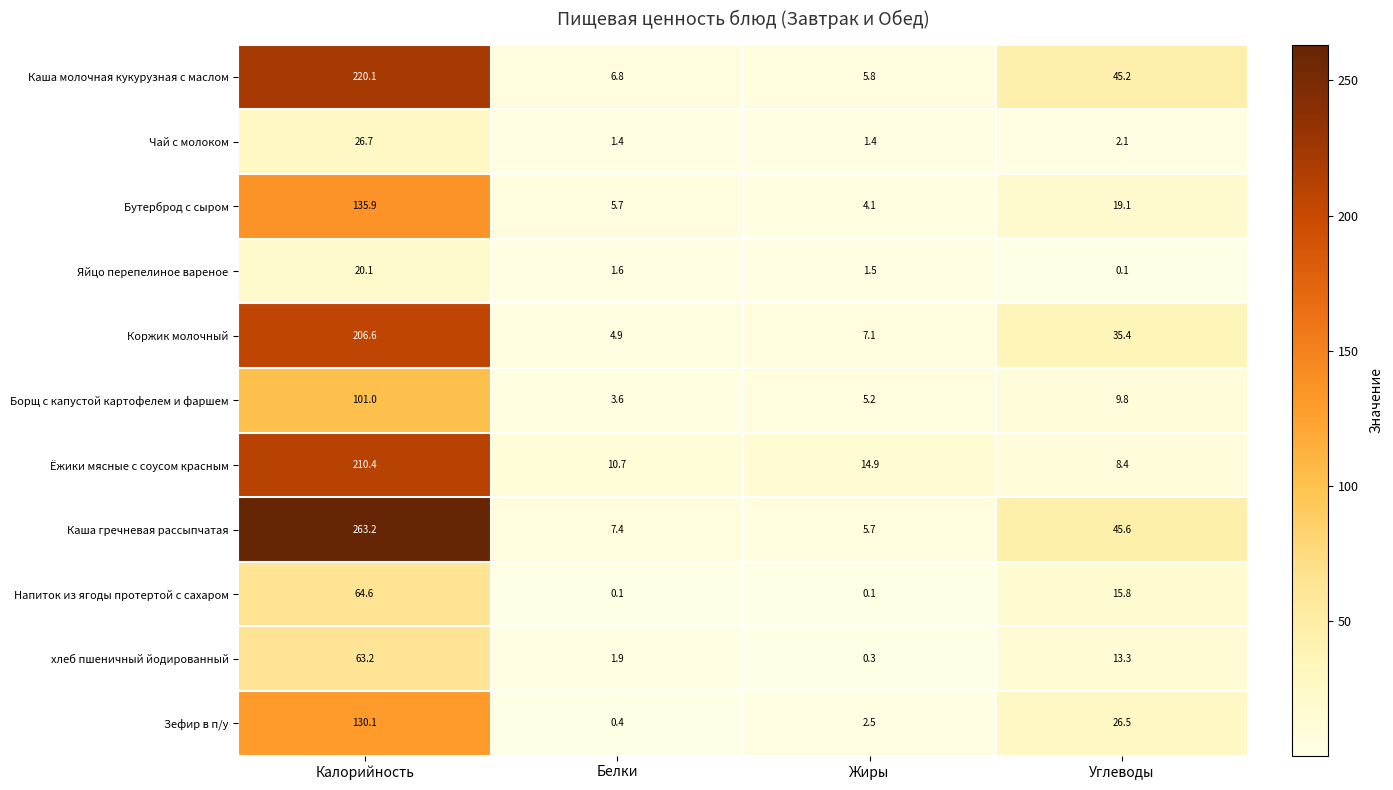

Is the value of хлеб пшеничный йодированный at Жиры greater than the value of Зефир в п/у at Калорийность?

No